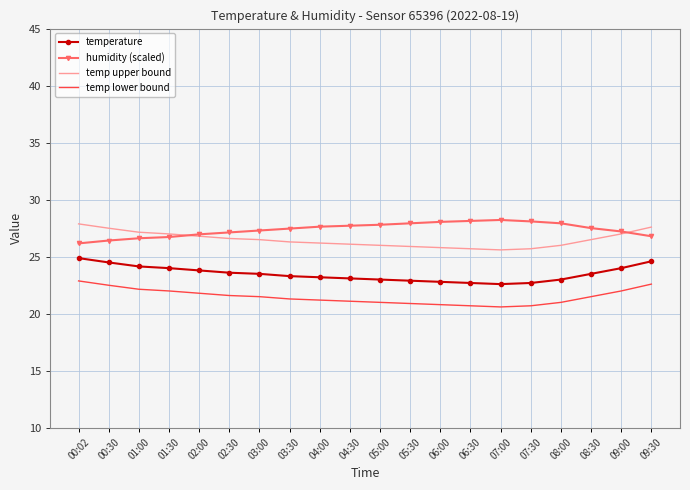

True or false: humidity (scaled) and temp lower bound intersect in this chart.

False